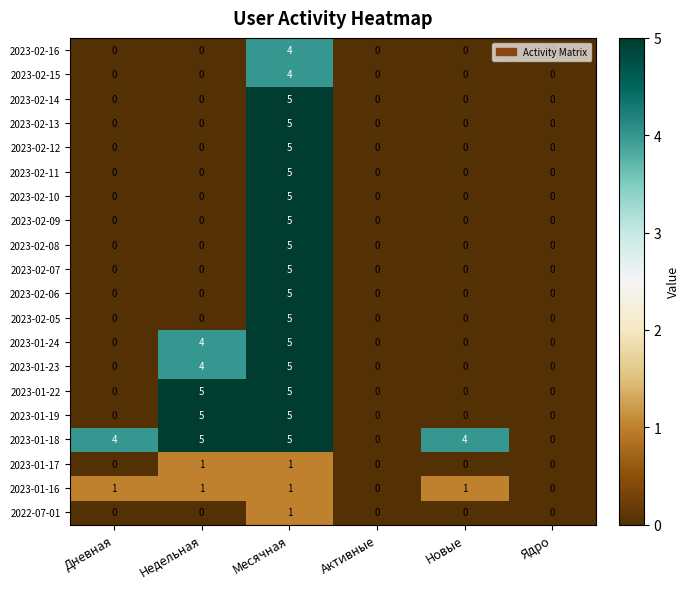

The 2023-02-10 series shows 3 at Недельная. True or false?

False